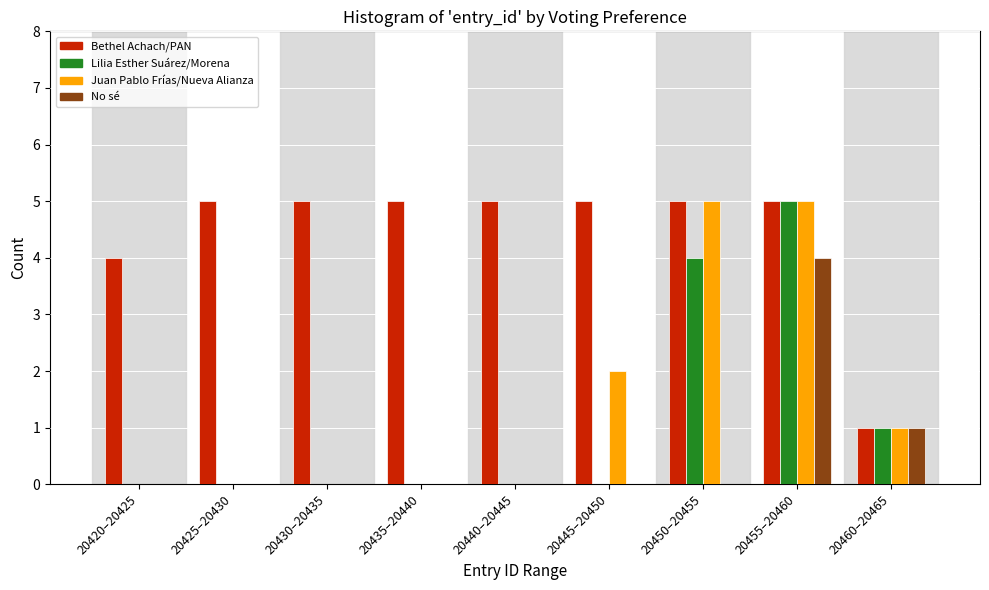

Which series has the largest total across all categories?

Bethel Achach/PAN